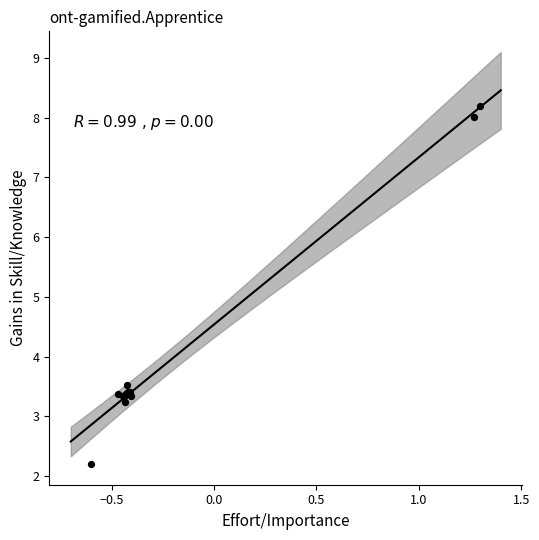

What Y value in the scatter plot is closest to 5?

3.5